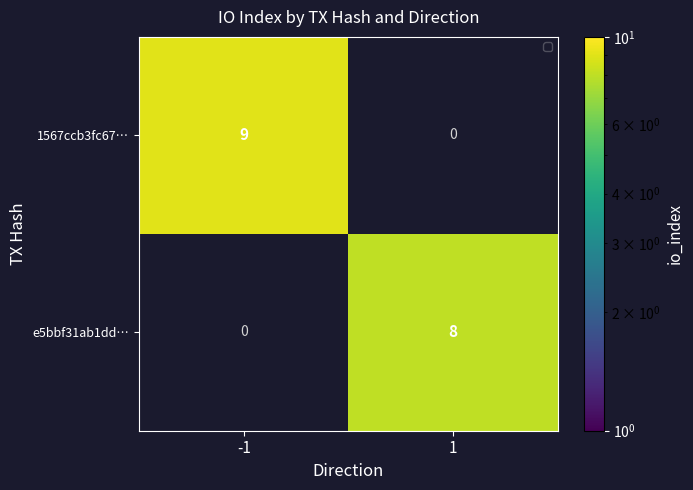

True or false: e5bbf31ab1dd… has a value of 8 at 1.

True